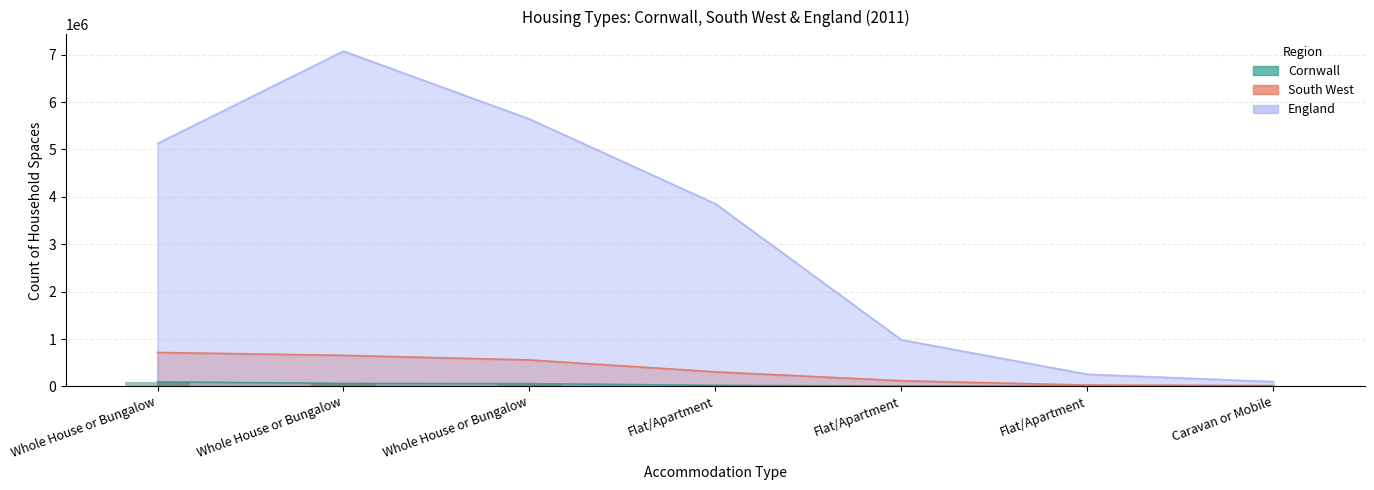

How many groups of bars are there?

7